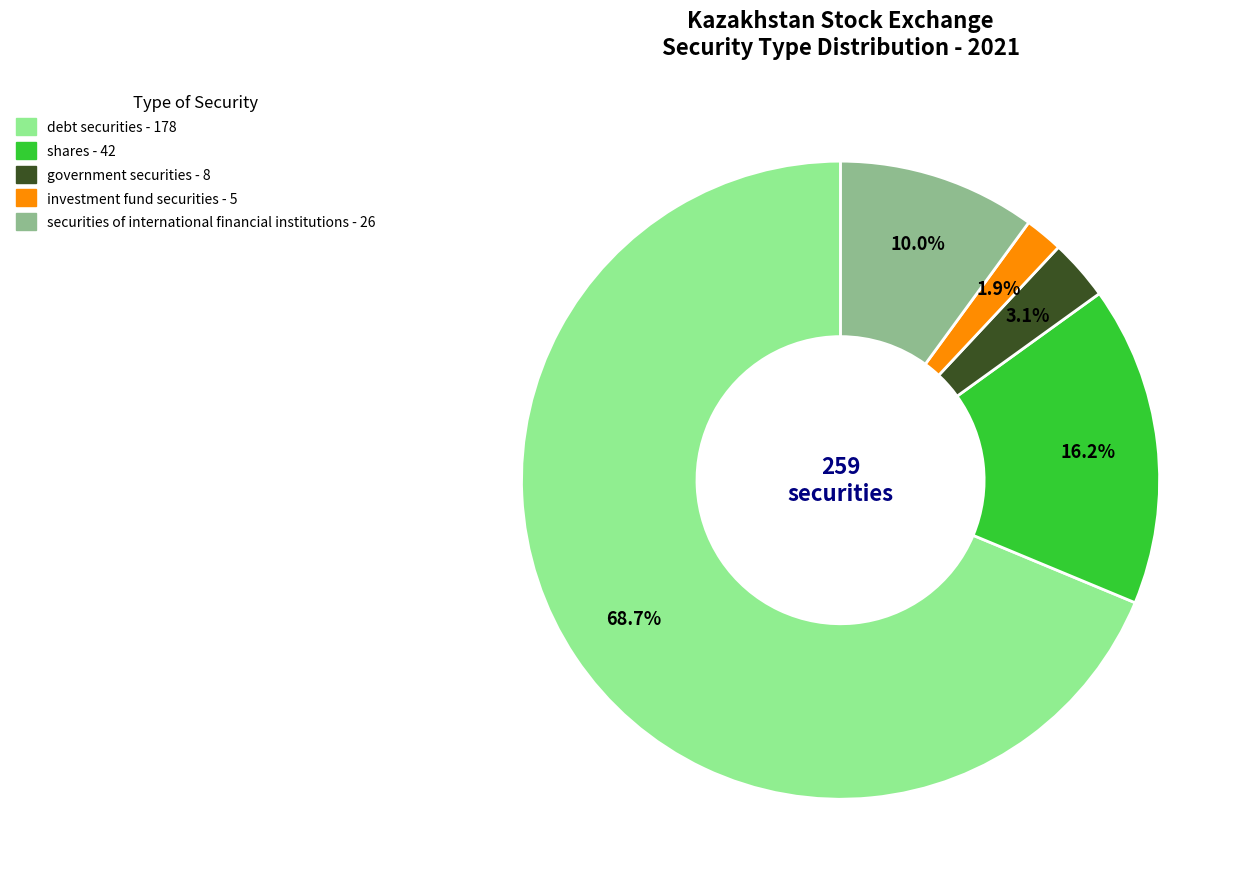

To the nearest percent, what is the average slice percentage?

20%